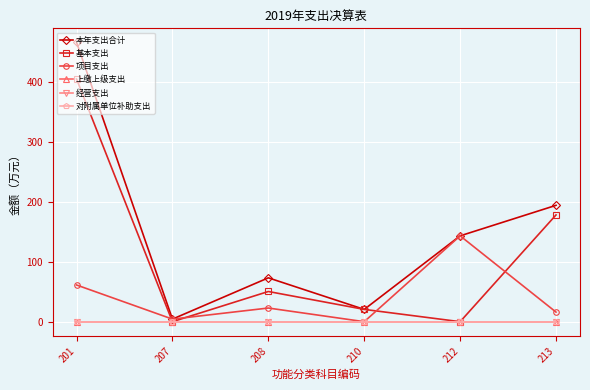

Does the chart have visible grid lines?

Yes